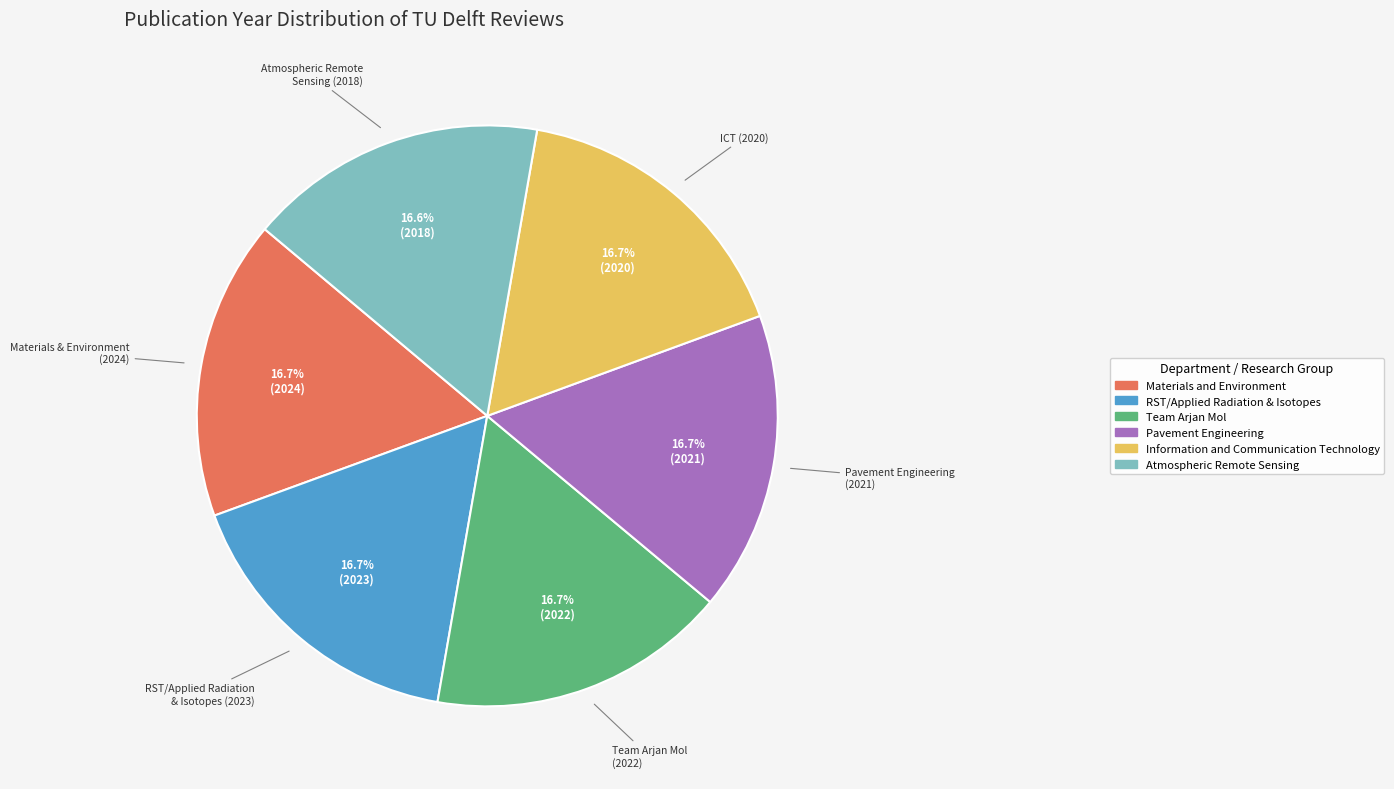

How many segments does this pie chart have?

6